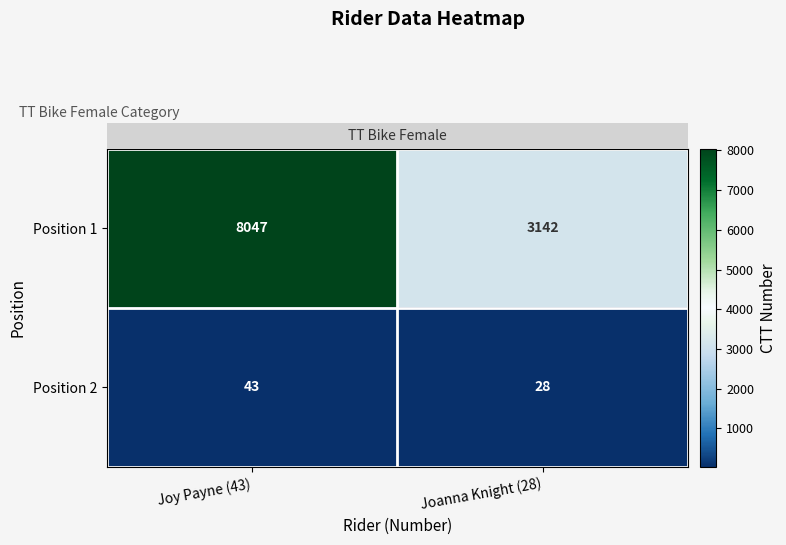

At which label is Position 1 closest to 5594?

Joanna Knight (28)